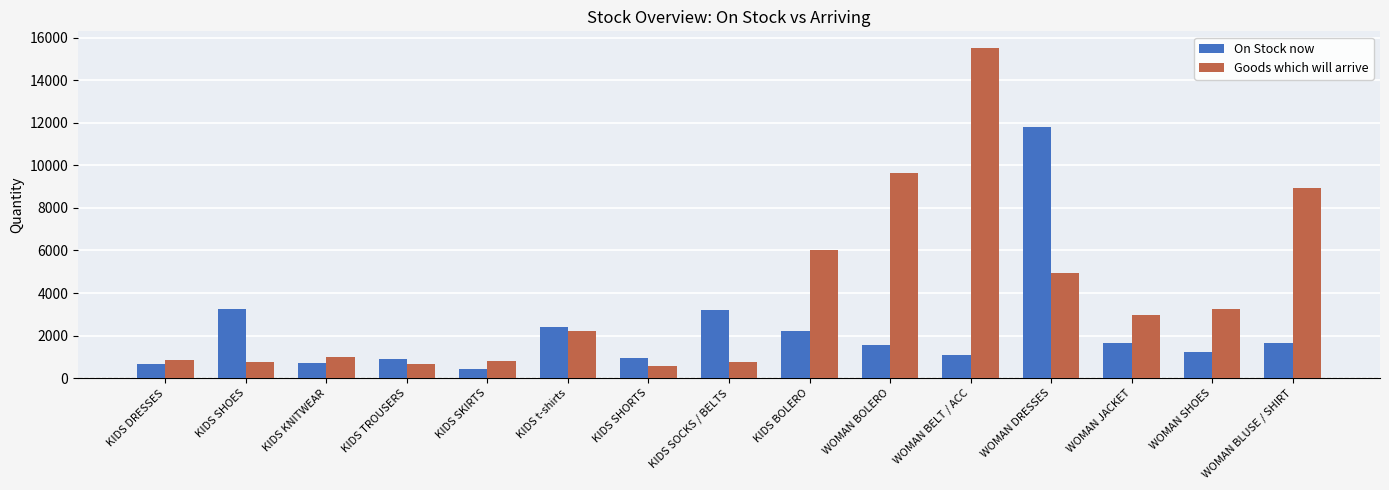

Rank the series by their average value, from lowest to highest.

On Stock now, Goods which will arrive